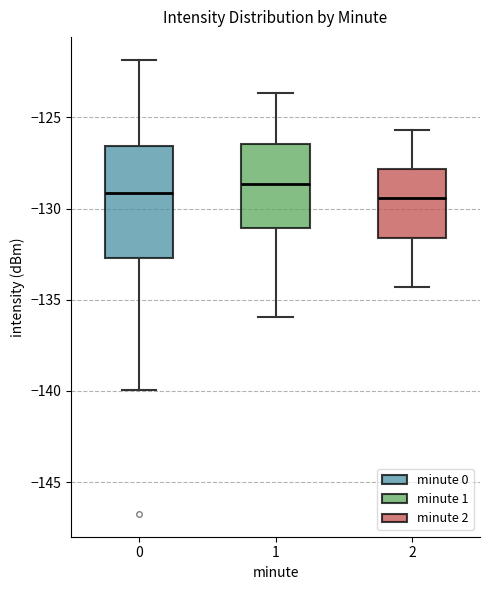

Where does the upper whisker of the box at x = 0 end on the y-axis? The values are not printed on the chart, so give them approximately, as read against the axis.

-122.0